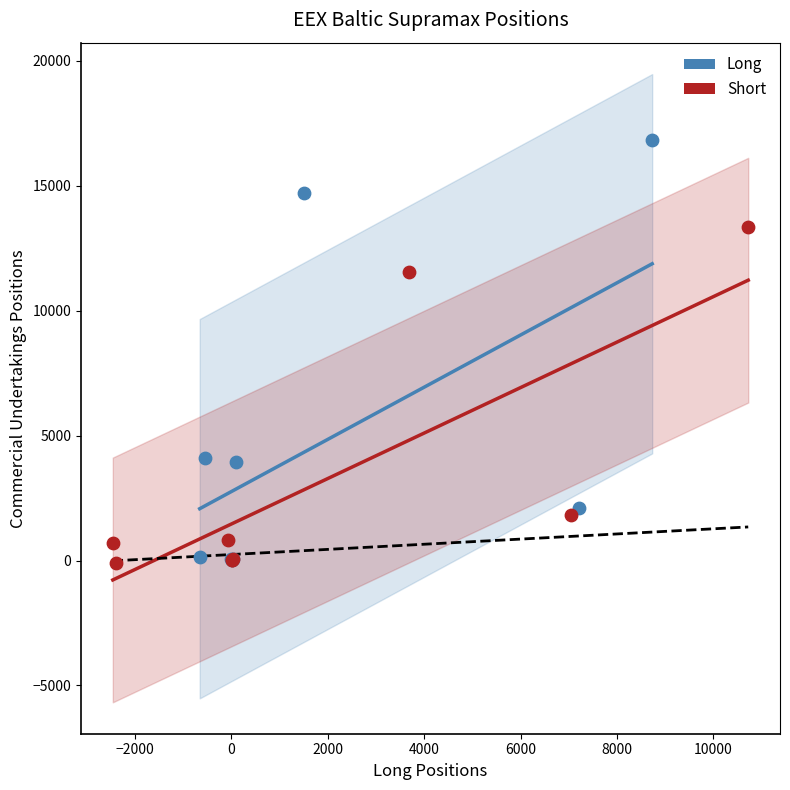

Which series contains the highest Y value?

Long